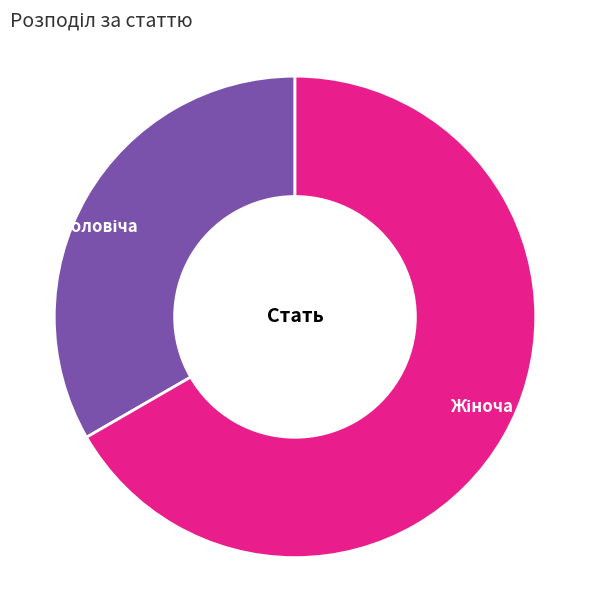

Is there a majority slice in this chart?

Yes